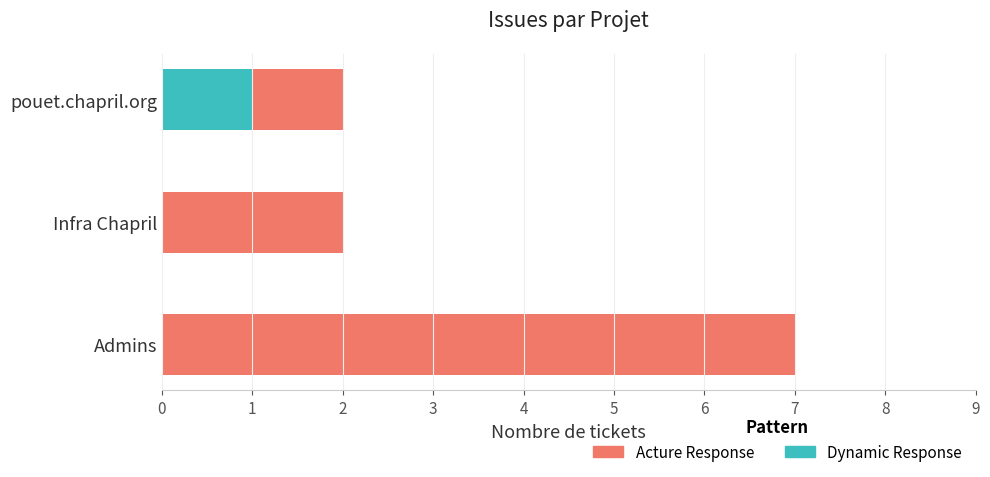

Is it true that Dynamic Response equals 1 at pouet.chapril.org?

True